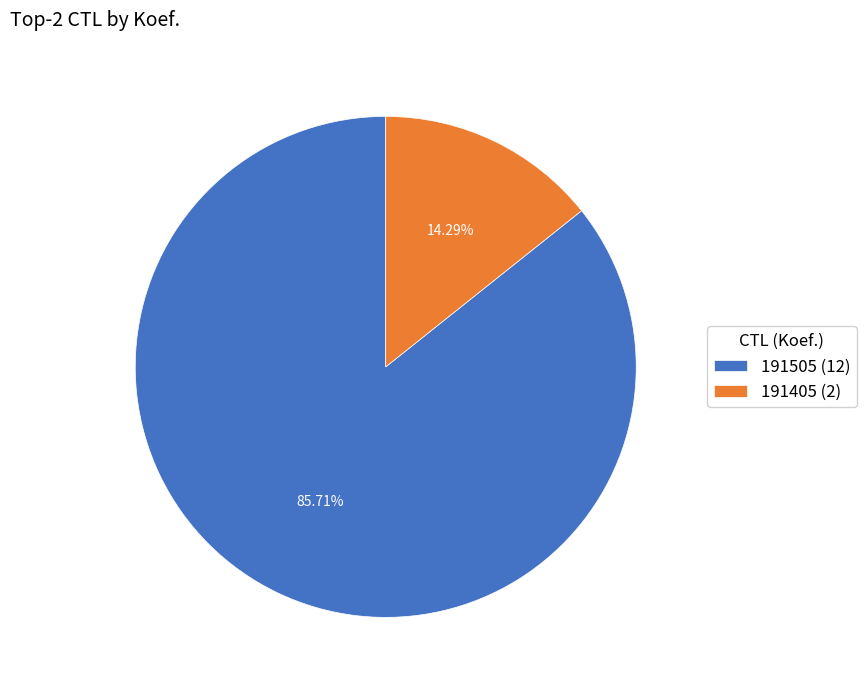

Is 191405 the majority of the pie?

No